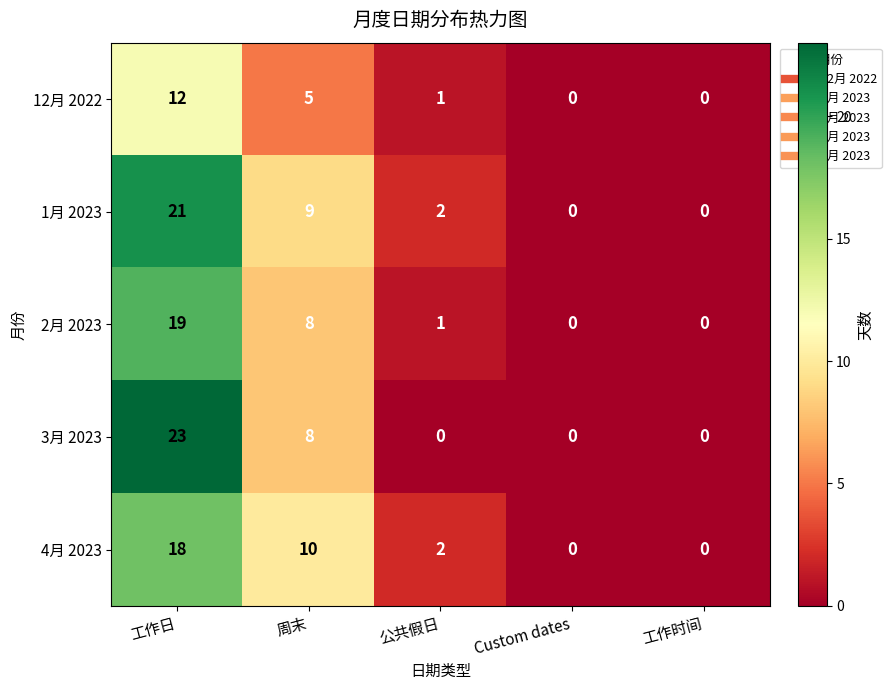

At which category is the sum across all series the highest?

工作日